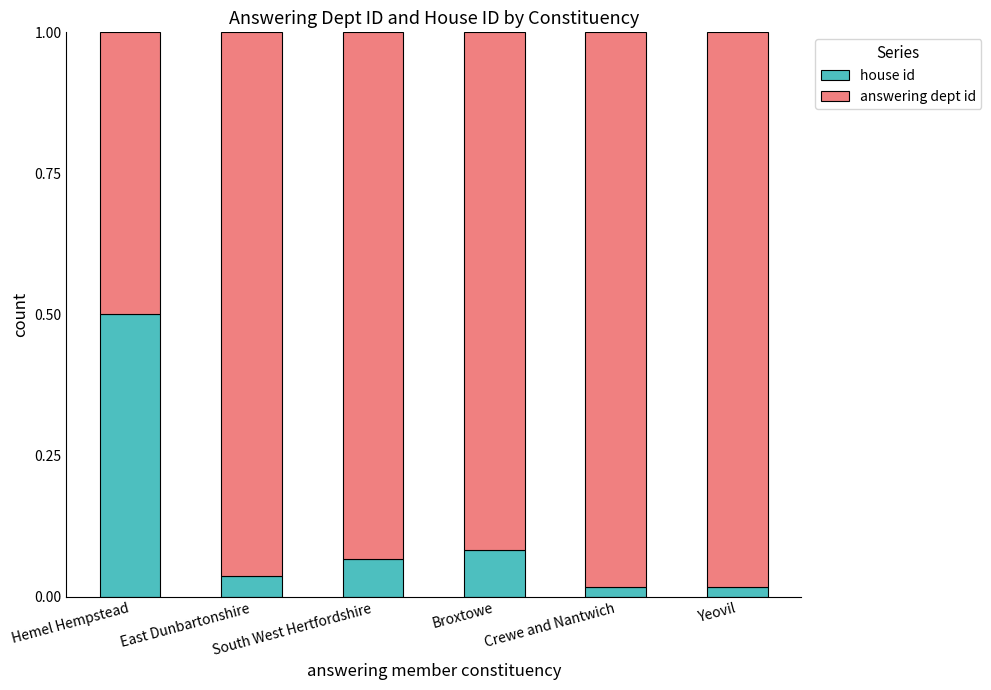

What are all the series names shown in the legend?

house id, answering dept id